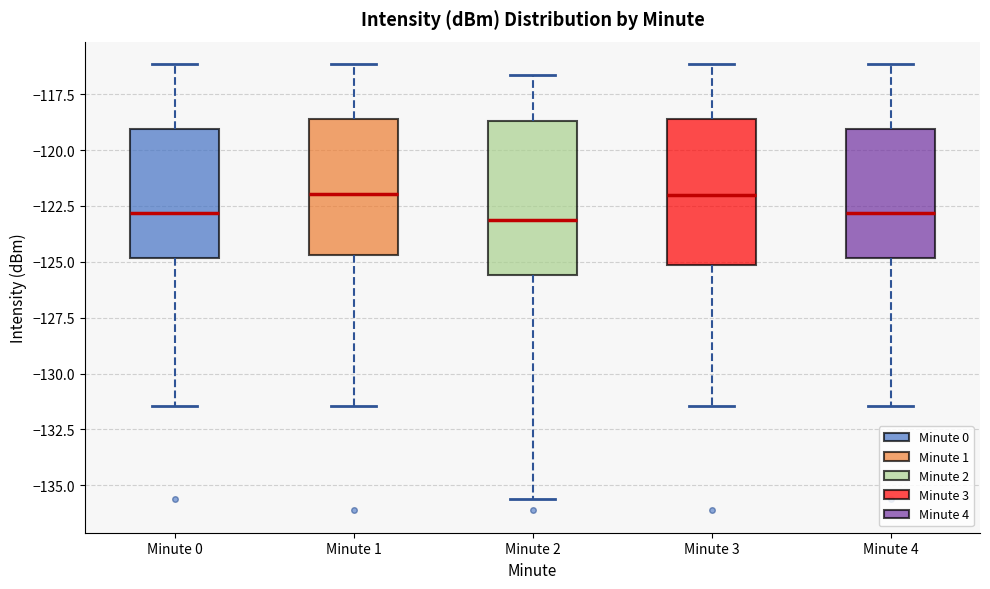

Where does the upper whisker of the box for Minute 4 end on the y-axis? The values are not printed on the chart, so give them approximately, as read against the axis.

-116.0